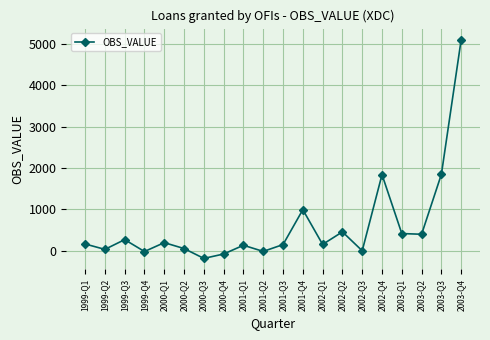

Which label corresponds to the smallest value in the chart?

2000-Q3